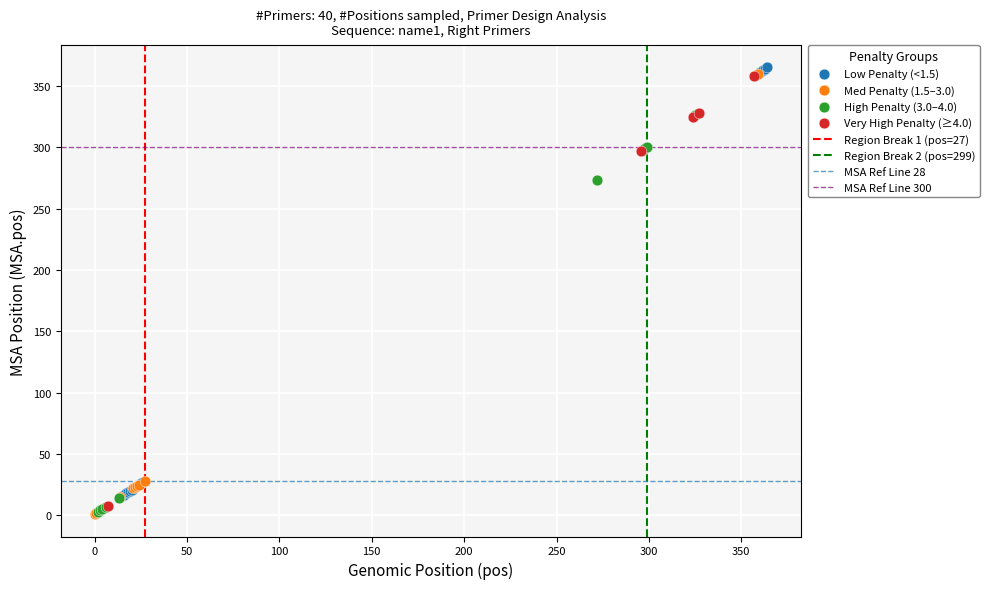

Which series reaches the maximum Y coordinate?

Low Penalty (<1.5)